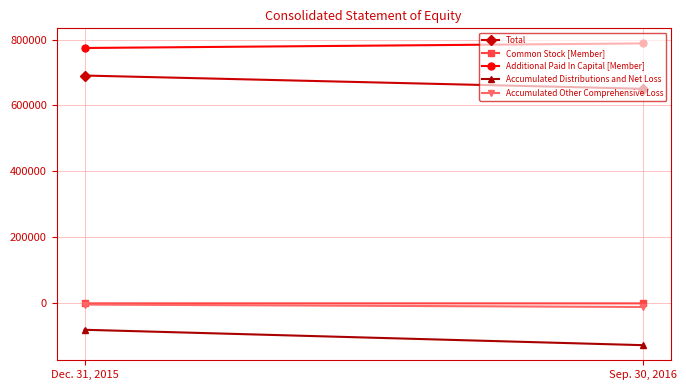

Is it true that Additional Paid In Capital [Member] equals 788229 at Sep. 30, 2016?

True